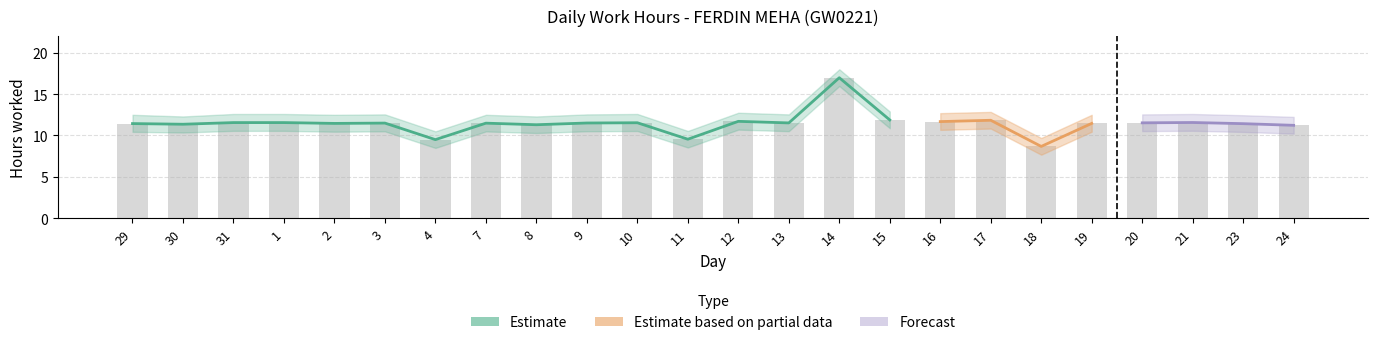

At which label is Upper Bound closest to 13?

15